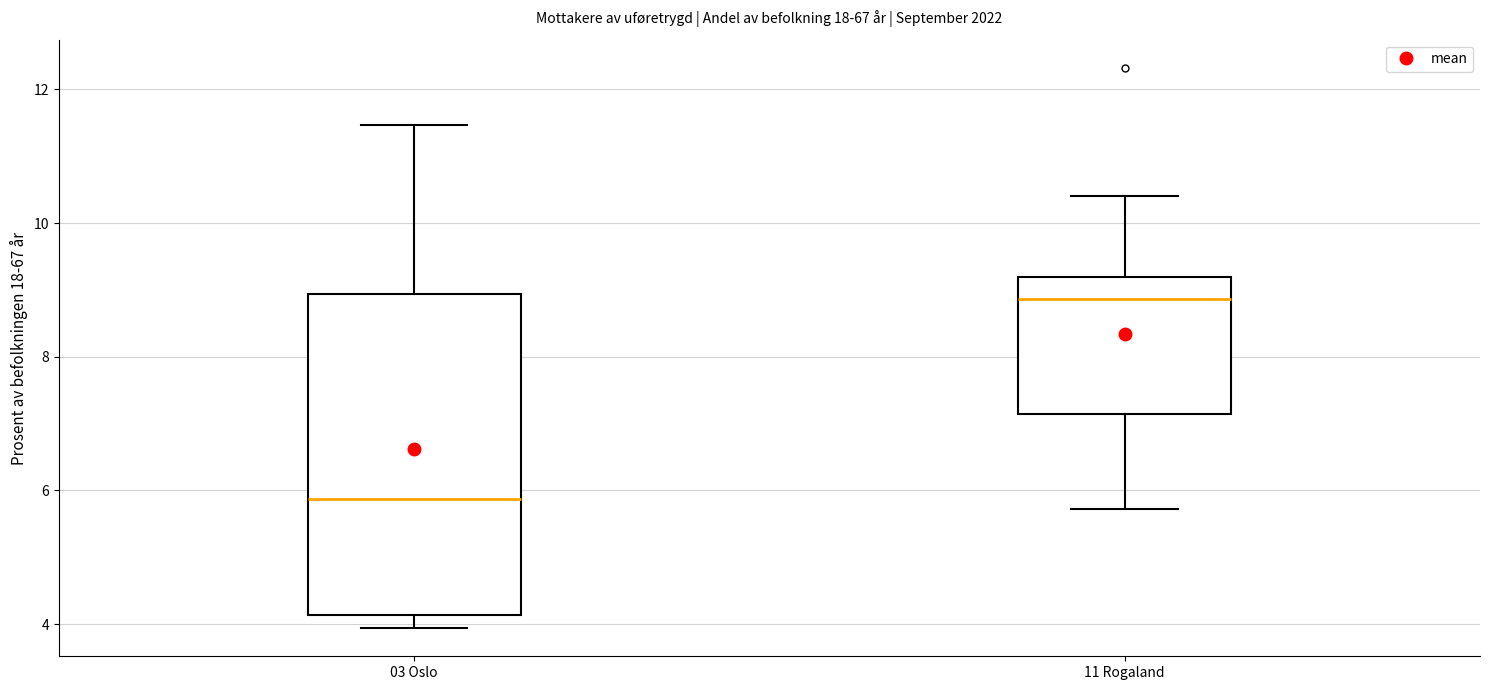

Reading left to right, transcribe this box plot: for each box, give where its median line is, the range the box spans, and where its two whiskers end, as read against the y-axis. The values are not printed on the chart, so give them approximately, as read against the axis.

03 Oslo: median 5.8, box 4.2 to 9.0, whiskers 4.0 to 11.4
11 Rogaland: median 8.8, box 7.2 to 9.2, whiskers 5.8 to 10.4